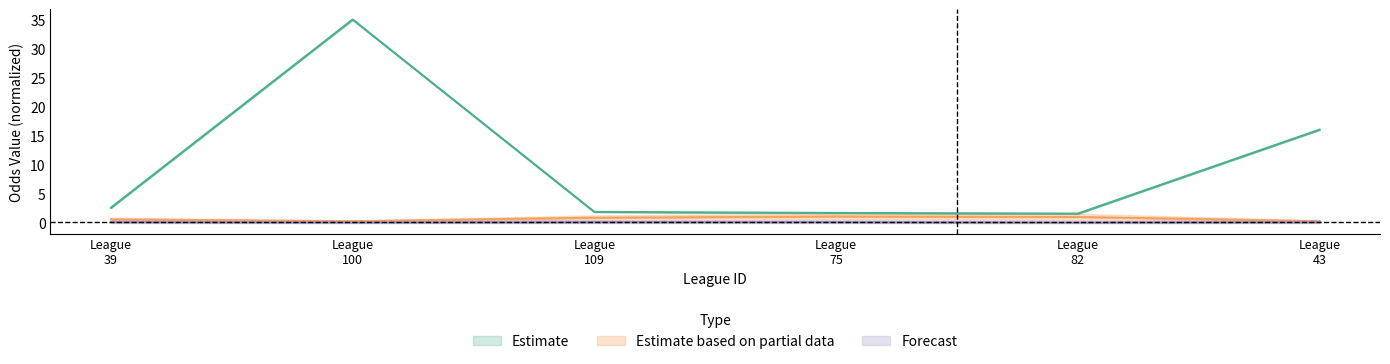

Does the chart have visible grid lines?

No